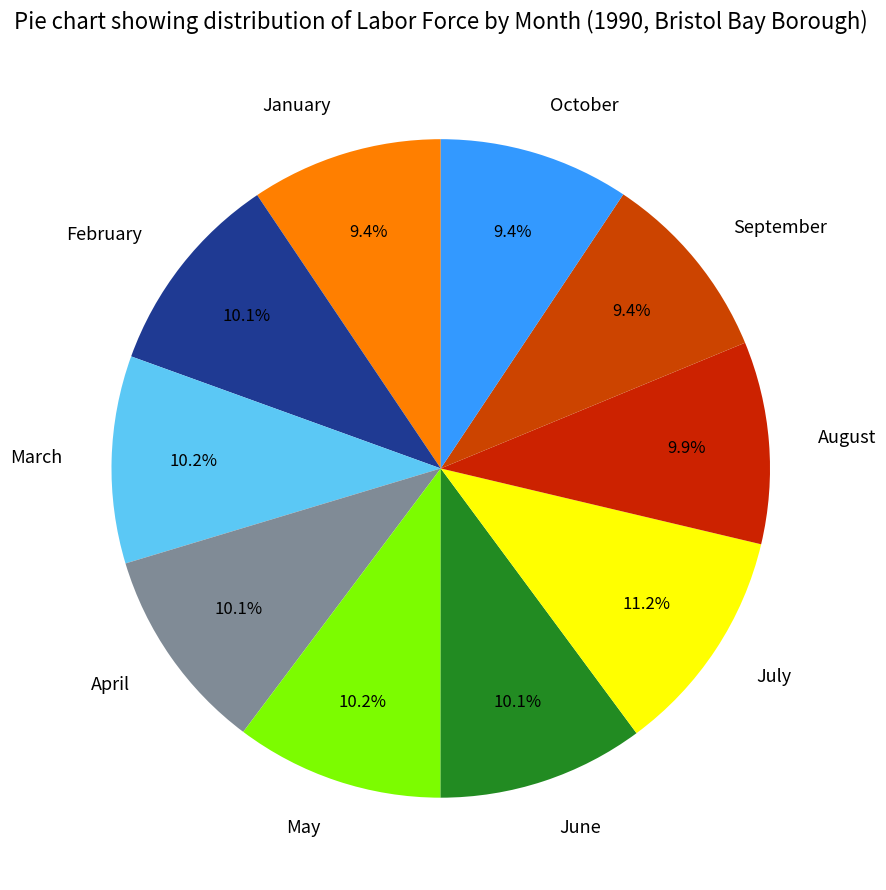

Is there a majority slice in this chart?

No